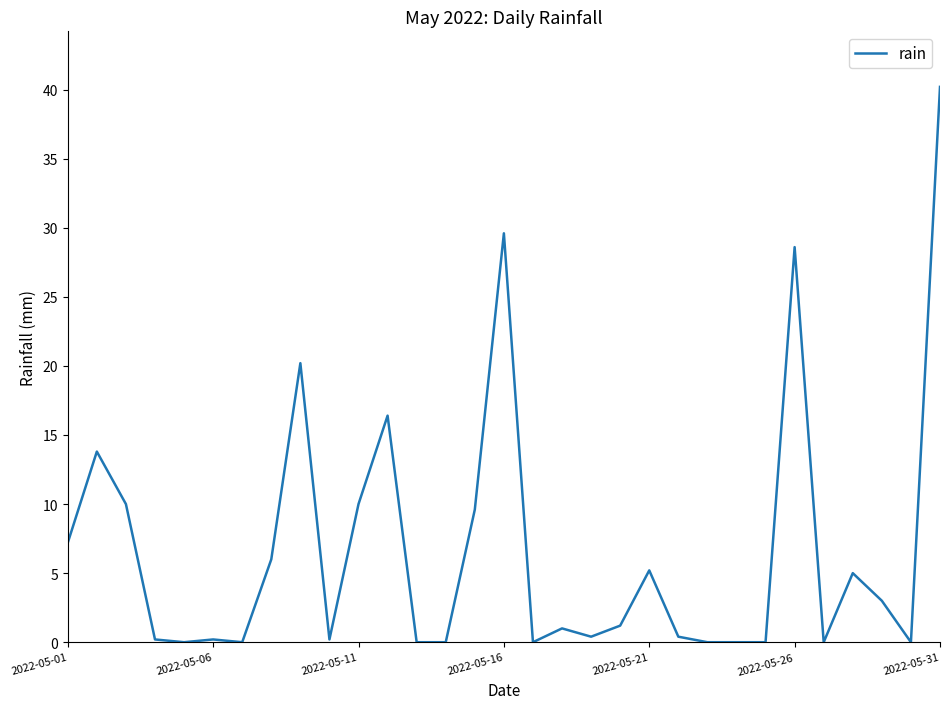

What is the difference between the maximum and minimum values?

40.2